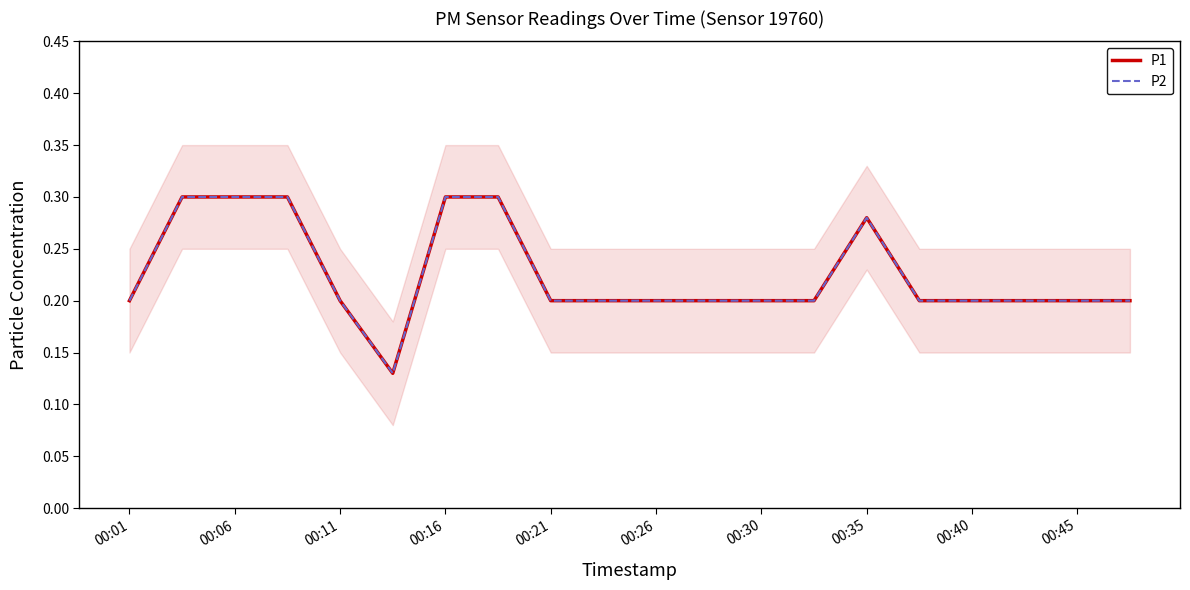

Reading left to right, transcribe all the data shown in this chart.

P1: 0.2	0.3	0.3	0.3	0.2	0.1	0.3	0.3	0.2	0.2	0.2	0.2	0.2	0.2	0.3	0.2	0.2	0.2	0.2	0.2
P2: 0.2	0.3	0.3	0.3	0.2	0.1	0.3	0.3	0.2	0.2	0.2	0.2	0.2	0.2	0.3	0.2	0.2	0.2	0.2	0.2